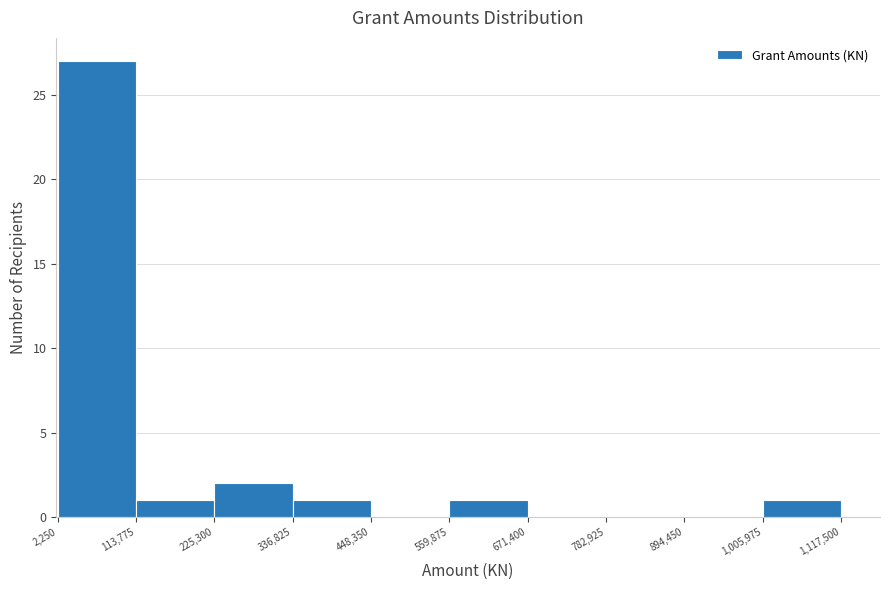

Reading left to right, transcribe this chart: for each bar, give the range it covers on the x-axis and its height. The values are not printed on the chart, so give them approximately, as read against the axis.

2,250 to 113,775: 27
113,775 to 225,300: 1
225,300 to 336,825: 2
336,825 to 448,350: 1
448,350 to 559,875: 0
559,875 to 671,400: 1
671,400 to 782,925: 0
782,925 to 894,450: 0
894,450 to 1,005,975: 0
1,005,975 to 1,117,500: 1